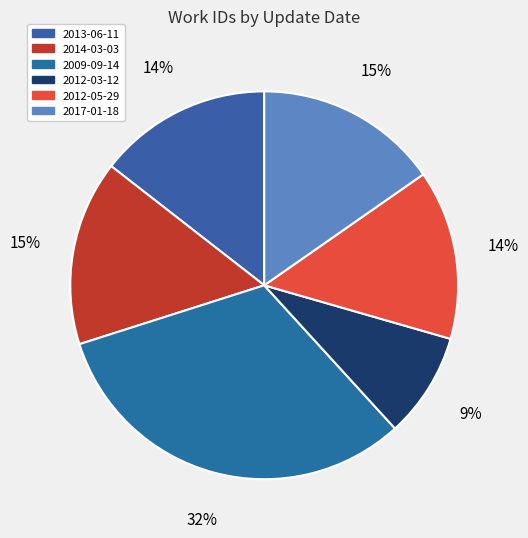

Do 2009-09-14 and 2012-03-12 together represent more than half of the pie?

No